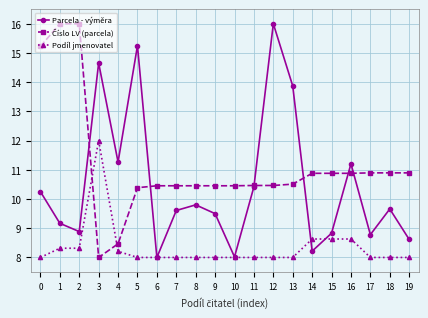

Between 5 and 16, which series saw the biggest shift?

Parcela - výměra